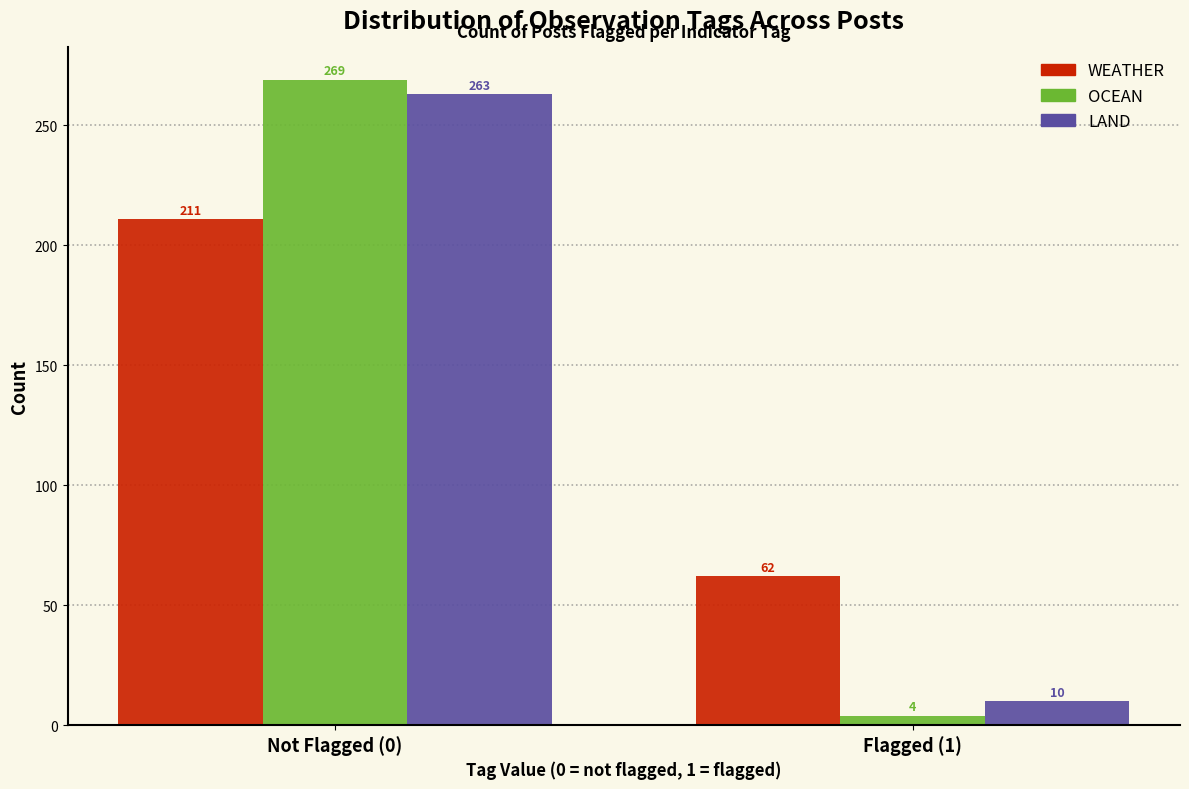

Reading left to right, extract all data points from this chart.

WEATHER: Not Flagged (0)=211	Flagged (1)=62
OCEAN: Not Flagged (0)=269	Flagged (1)=4
LAND: Not Flagged (0)=263	Flagged (1)=10